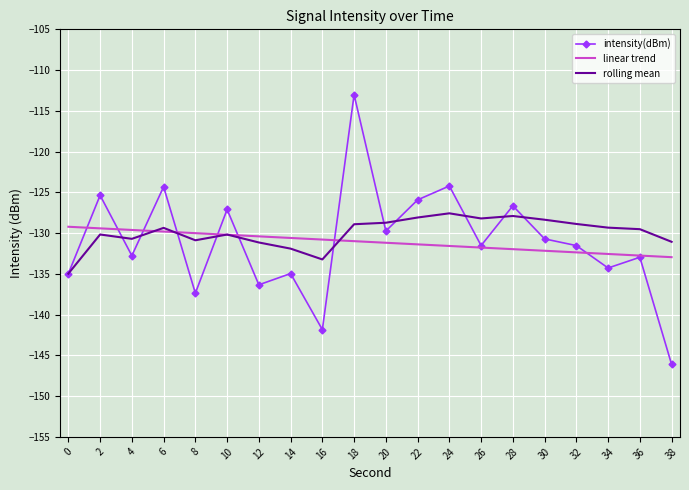

At which category does the chart reach its minimum across all series?

38